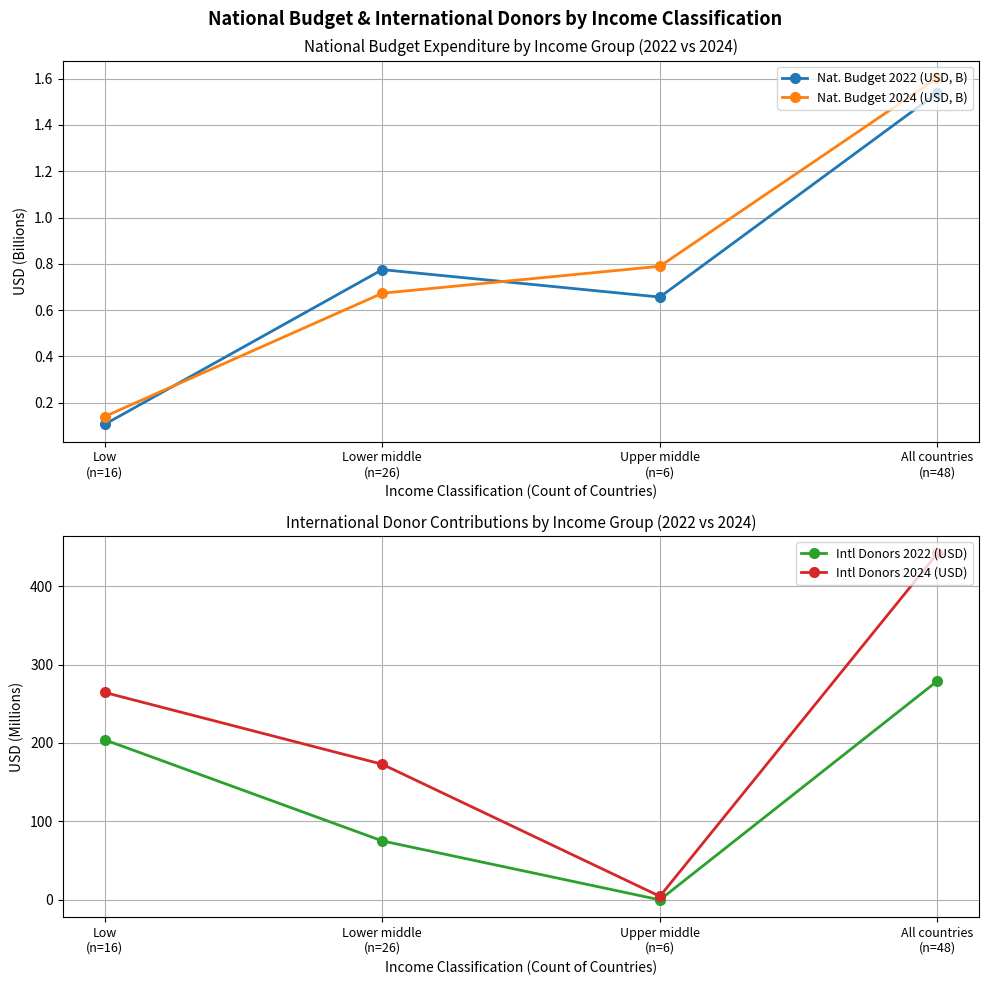

What position from the left is All countries
(n=48)?

4